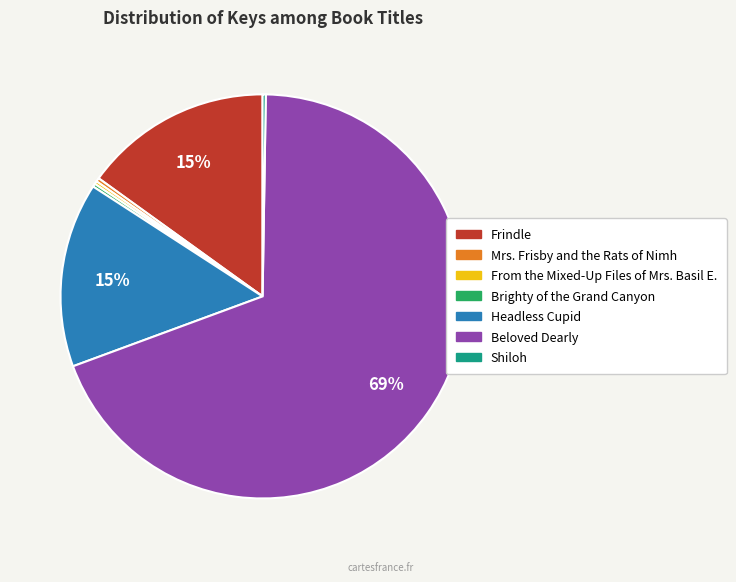

To the nearest percent, what is the combined percentage of Headless Cupid and Mrs. Frisby and the Rats of Nimh?

15%